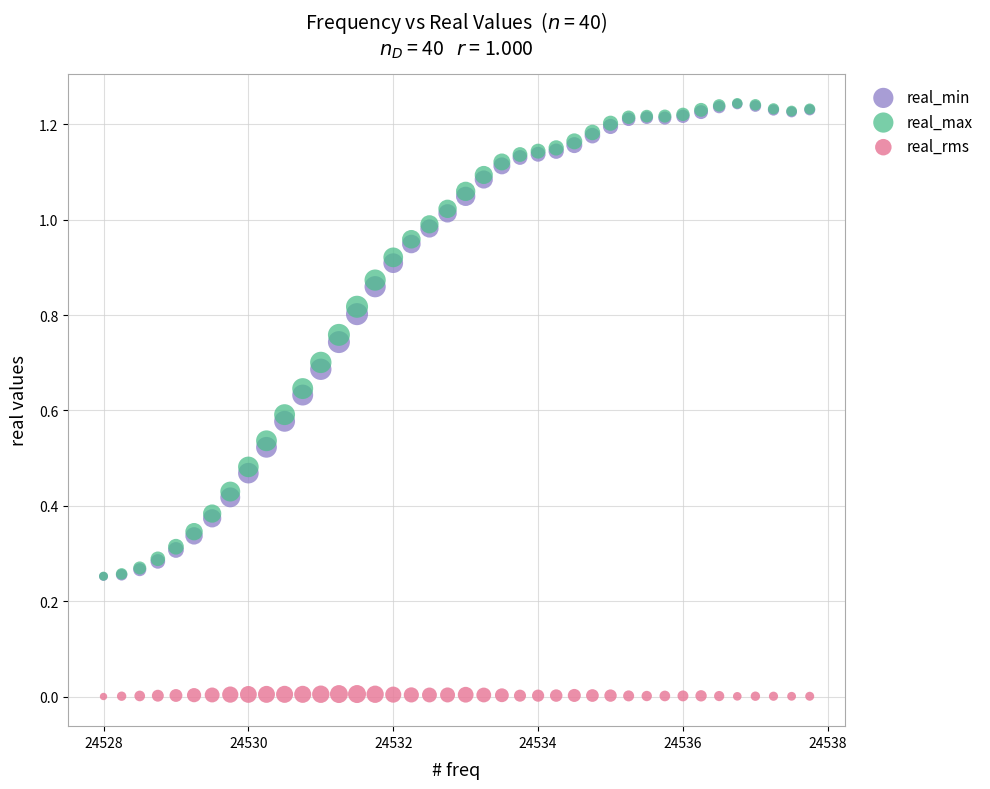

What are all the series names shown in the legend?

real_min, real_max, real_rms